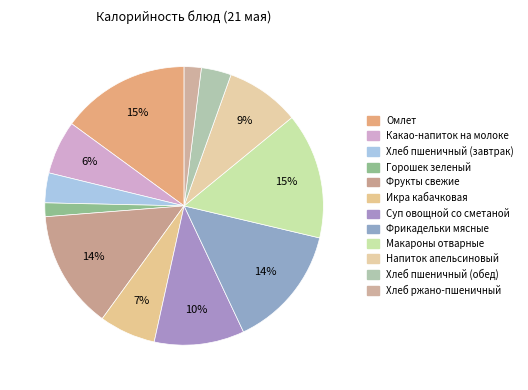

Which slice is the smallest?

Горошек зеленый